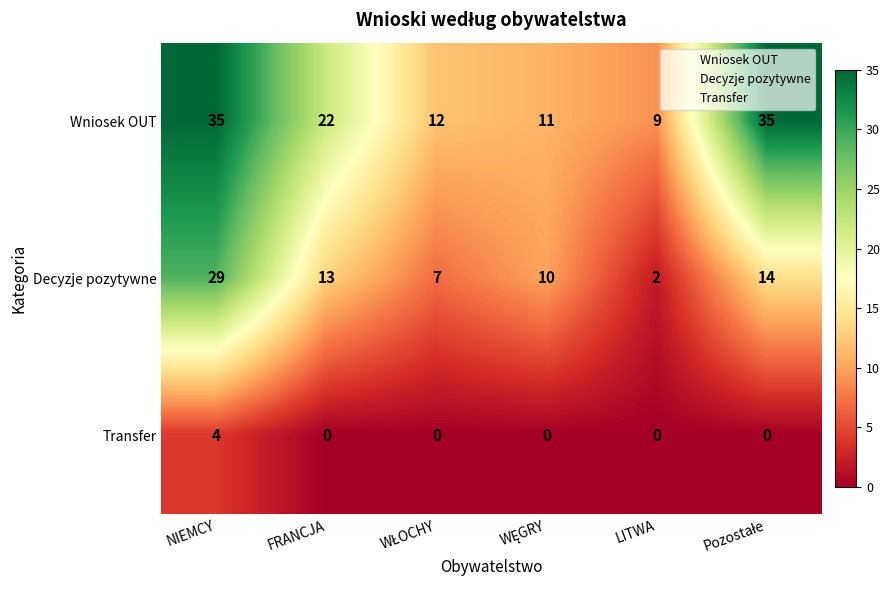

At which category is the sum across all series the highest?

NIEMCY